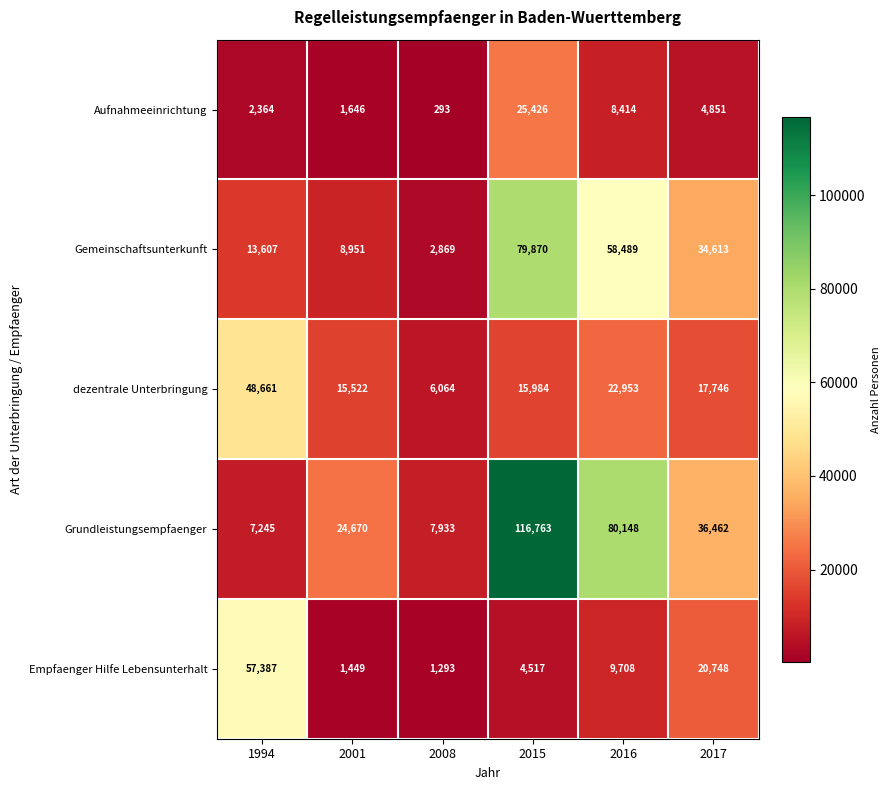

Which series changed the most between 2001 and 2008?

Grundleistungsempfaenger